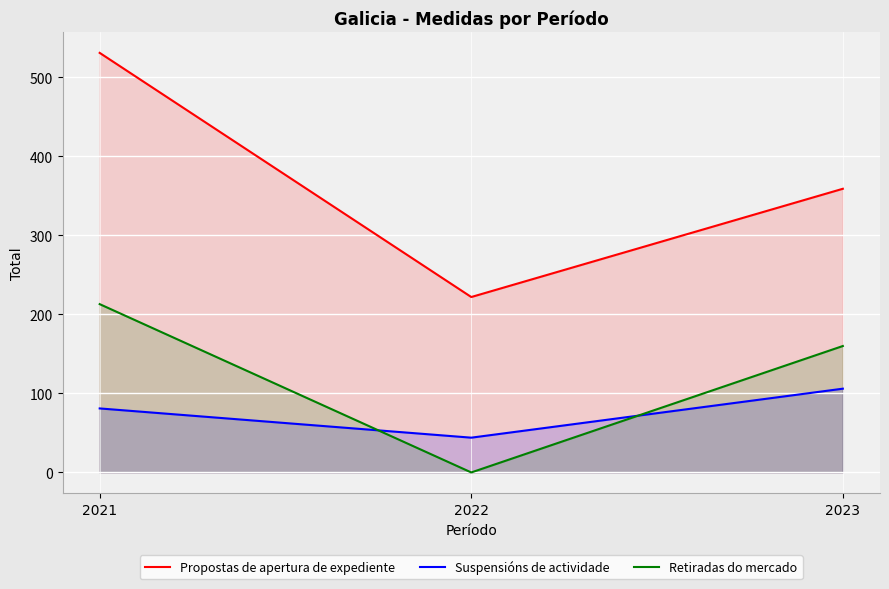

Which has a higher value, 2022 or 2023?

2023